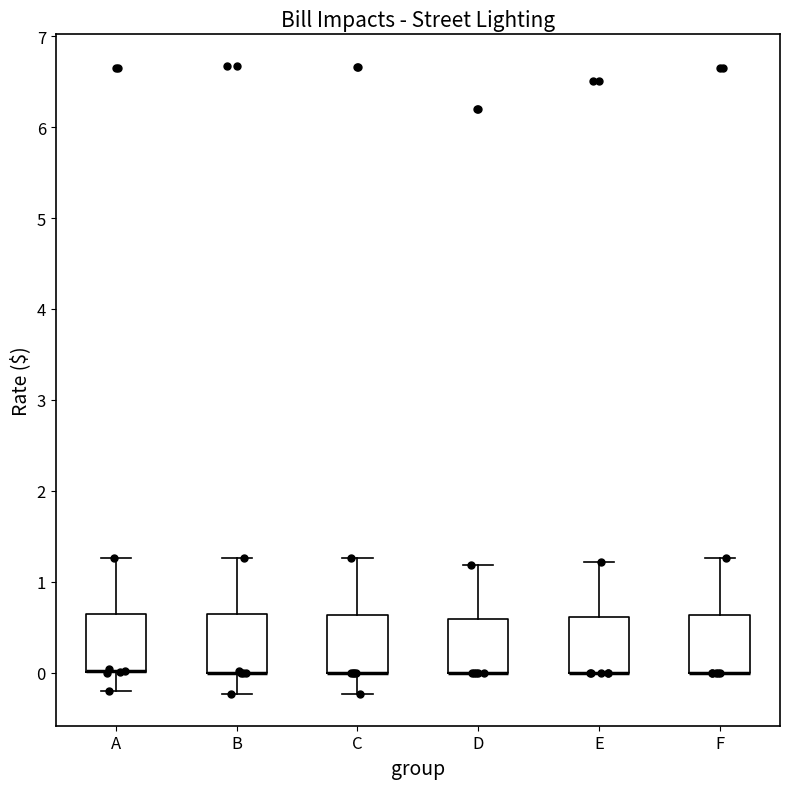

Reading left to right, read every box against the y-axis: the position of its median line, the range the box covers, and the ends of its whiskers. The values are not printed on the chart, so give them approximately, as read against the axis.

A: median 0.0 (drawn on the box's lower edge), box 0.0 to 0.6, whiskers -0.2 to 1.3
B: median 0.0 (drawn on the box's lower edge), box 0.0 to 0.6, whiskers -0.2 to 1.3
C: median 0.0 (drawn on the box's lower edge), box 0.0 to 0.6, whiskers -0.2 to 1.3
D: median 0.0 (drawn on the box's lower edge), box 0.0 to 0.6, whiskers 0.0 to 1.2
E: median 0.0 (drawn on the box's lower edge), box 0.0 to 0.6, whiskers 0.0 to 1.2
F: median 0.0 (drawn on the box's lower edge), box 0.0 to 0.6, whiskers 0.0 to 1.3